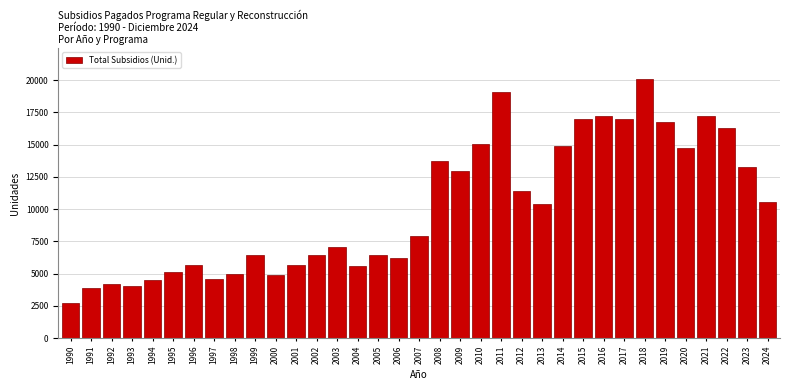

What is the sum of the values at 2011 and 2019?

35822